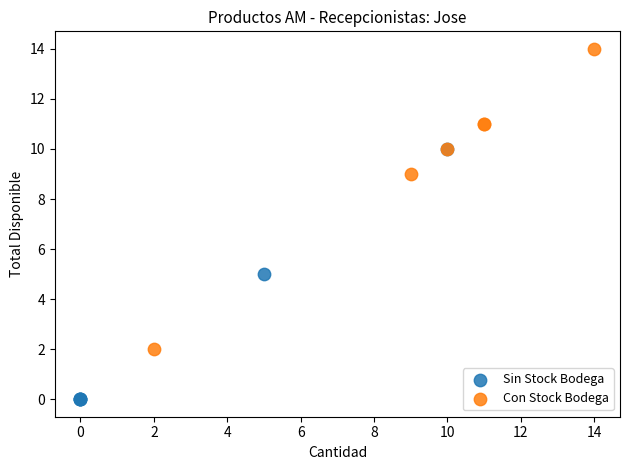

Which series reaches the maximum Y coordinate?

Con Stock Bodega